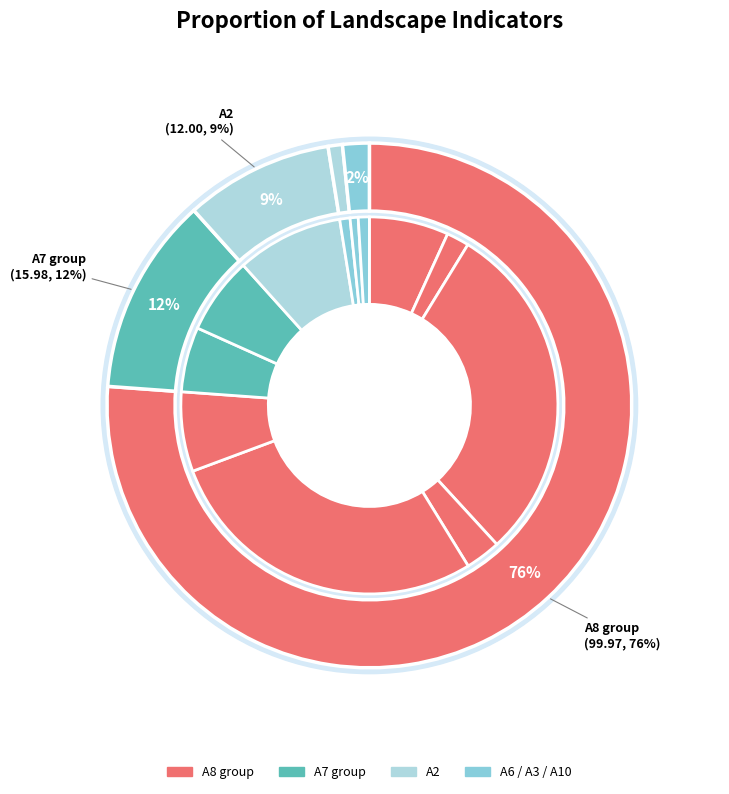

Count the number of slices in the pie.

12